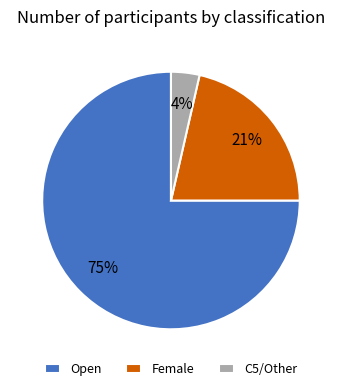

Count the number of slices in the pie.

3